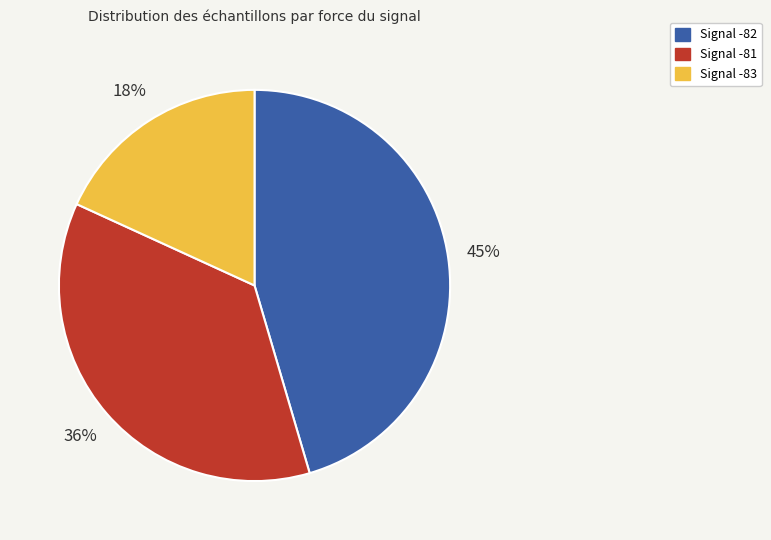

Count the number of slices in the pie.

3